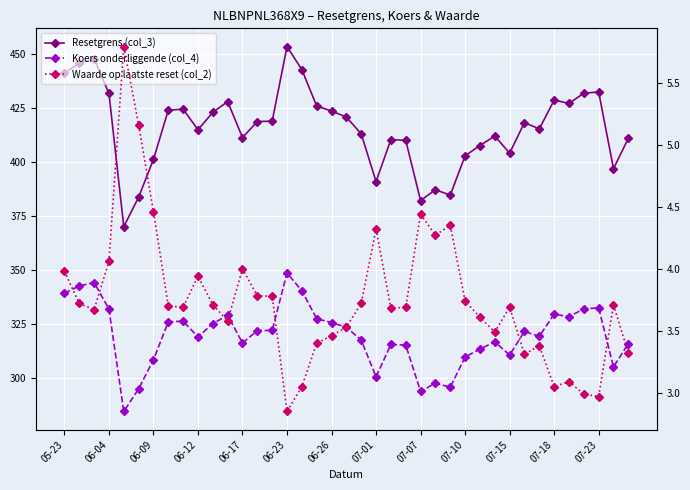

Reading left to right, extract all data points from this chart.

Resetgrens (col_3): 441.1	445.5	447.6	431.7	370.1	383.7	401.2	423.9	424.4	414.8	422.9	427.9	411.3	418.7	418.8	453.3	442.6	425.8	423.5	420.7	413.0	390.9	410.3	410.0	382.1	387.2	384.6	402.8	407.6	412.0	404.0	418.2	415.2	428.5	427.0	431.7	432.3	396.9	410.9
Koers onderliggende (col_4): 339.3	342.7	344.3	332.1	284.7	295.1	308.6	326.1	326.4	319.1	325.3	329.1	316.4	322.1	322.2	348.7	340.5	327.6	325.8	323.6	317.7	300.7	315.6	315.4	293.9	297.8	295.9	309.9	313.5	316.9	310.8	321.7	319.4	329.6	328.5	332.1	332.6	305.3	316.1
Waarde op laatste reset (col_2): 4.0	3.7	3.7	4.1	5.8	5.2	4.5	3.7	3.7	3.9	3.7	3.6	4.0	3.8	3.8	2.9	3.0	3.4	3.5	3.5	3.7	4.3	3.7	3.7	4.4	4.3	4.3	3.7	3.6	3.5	3.7	3.3	3.4	3.0	3.1	3.0	3.0	3.7	3.3